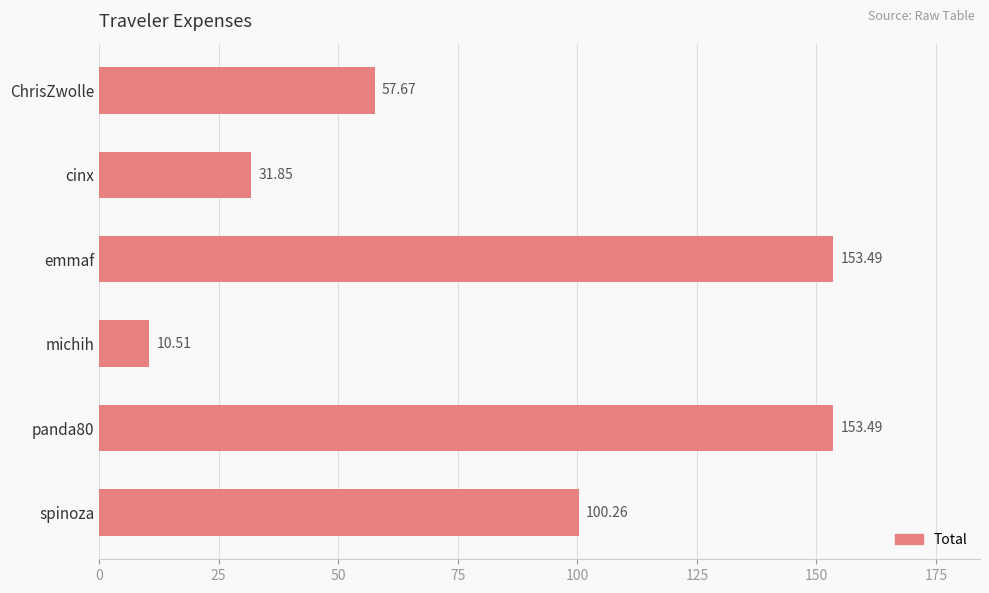

What is the label of the 6th bar from the top?

spinoza